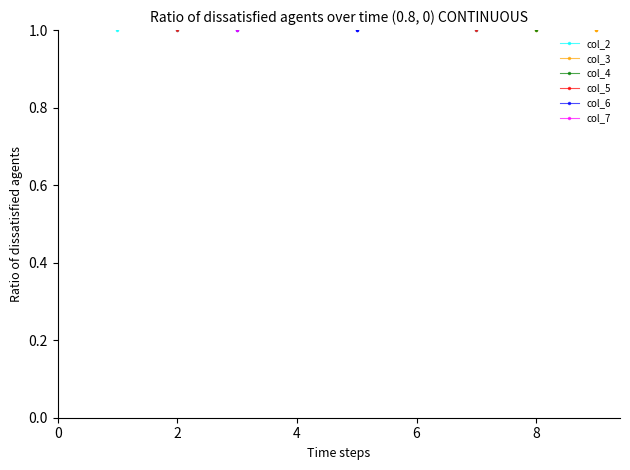

How many lines are shown in the chart?

6